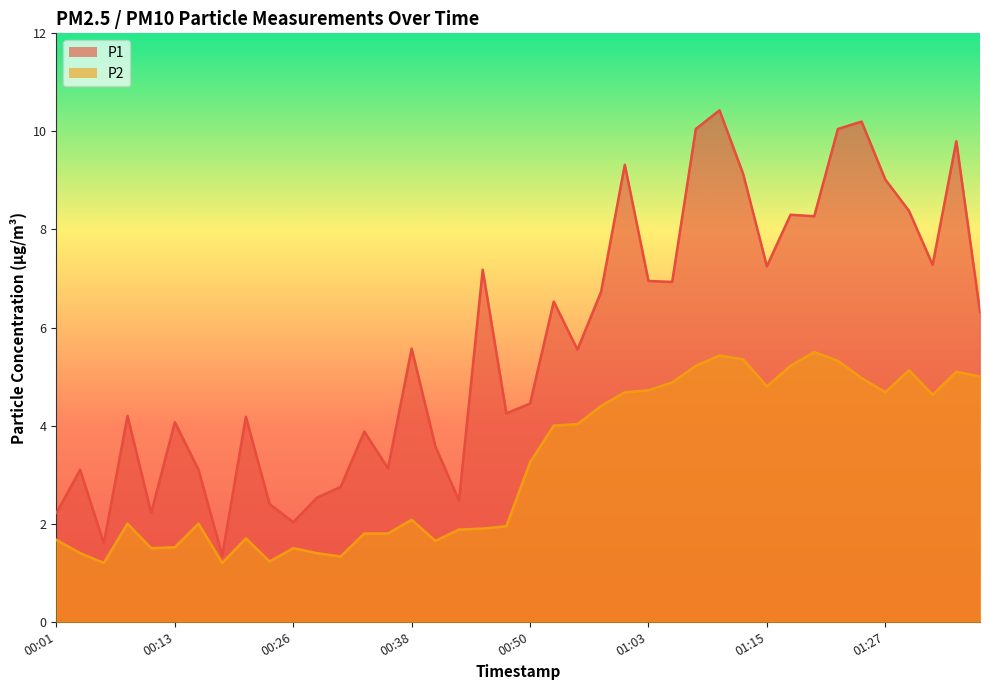

The P2 series shows 4.7 at 01:03. True or false?

True